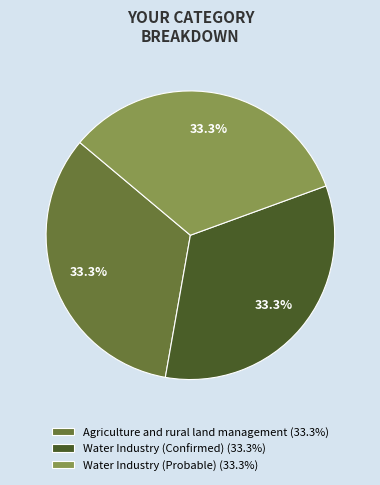

How many segments does this pie chart have?

3